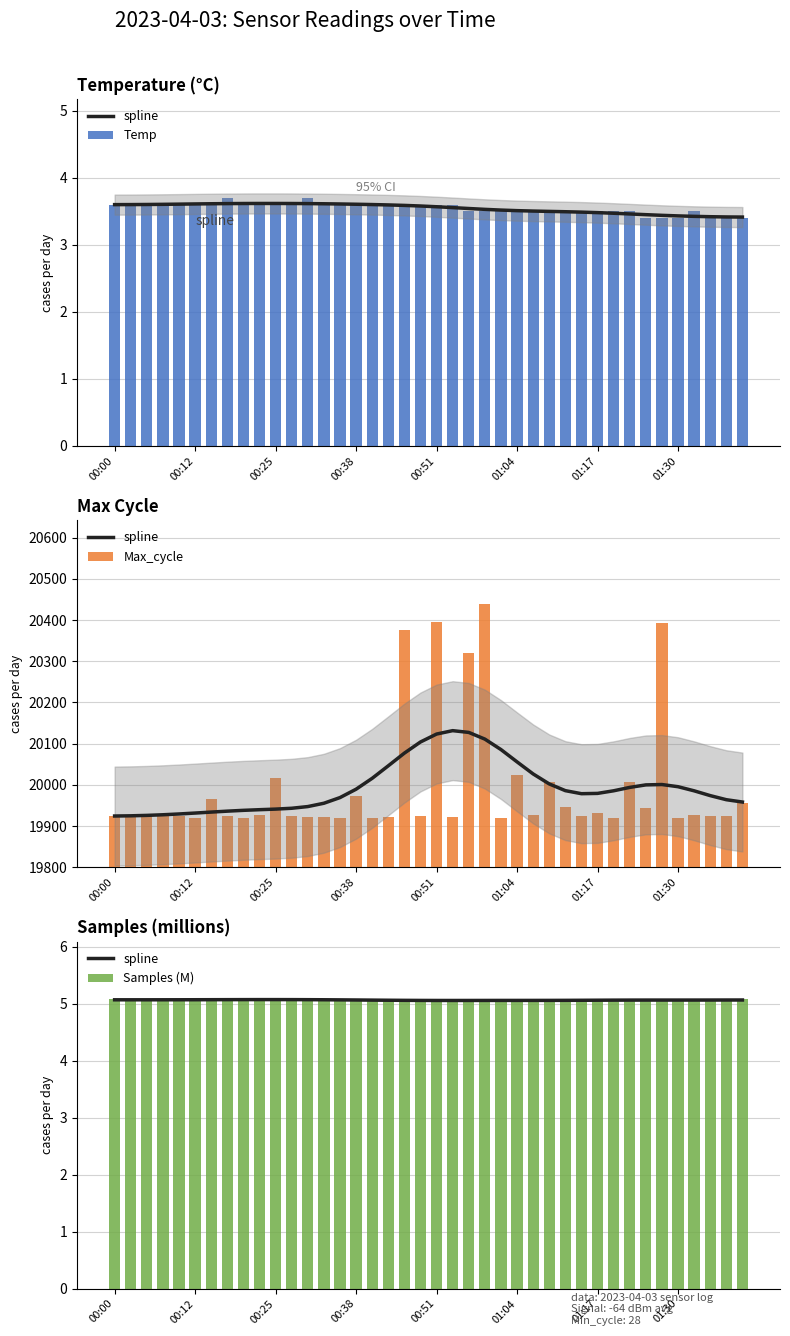

The Max_cycle series shows 6210.0 at 33. True or false?

False